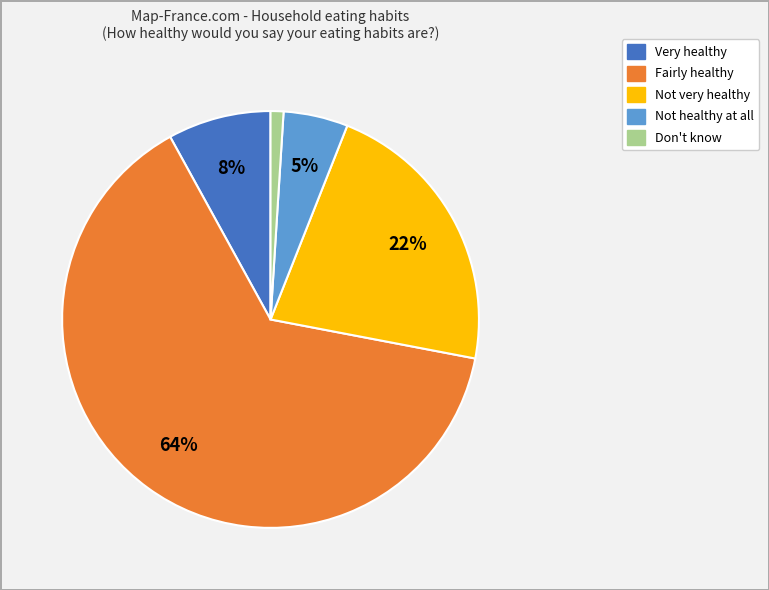

Is Fairly healthy the majority of the pie?

Yes